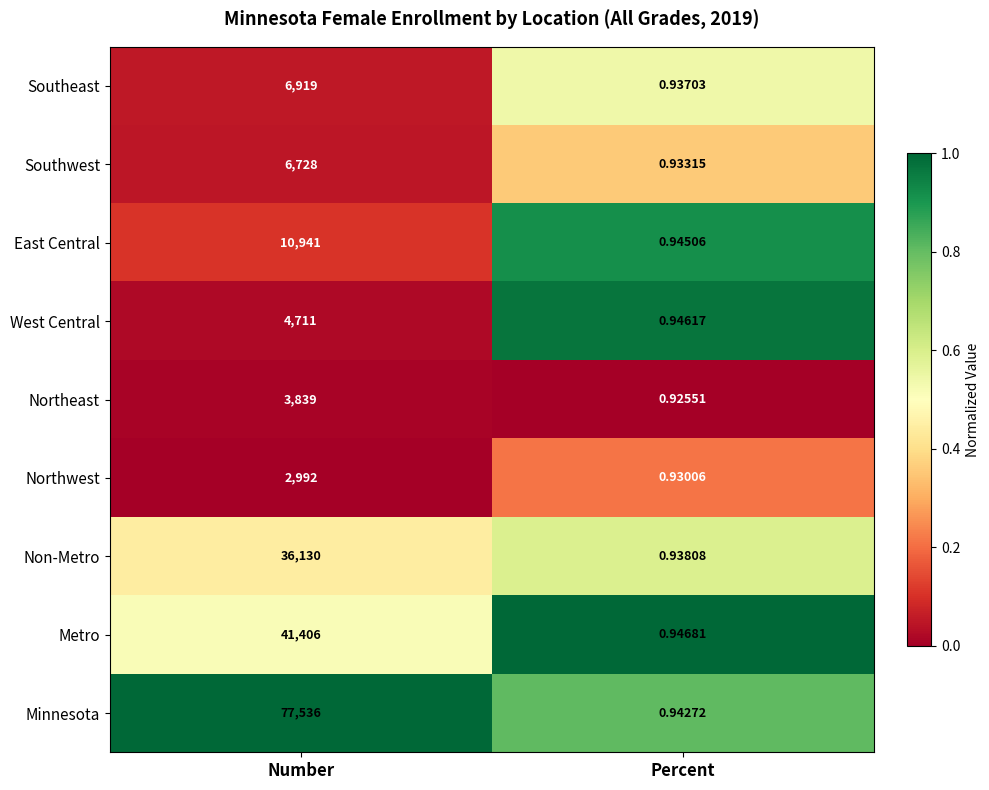

Which category has the lowest value across all series?

Percent